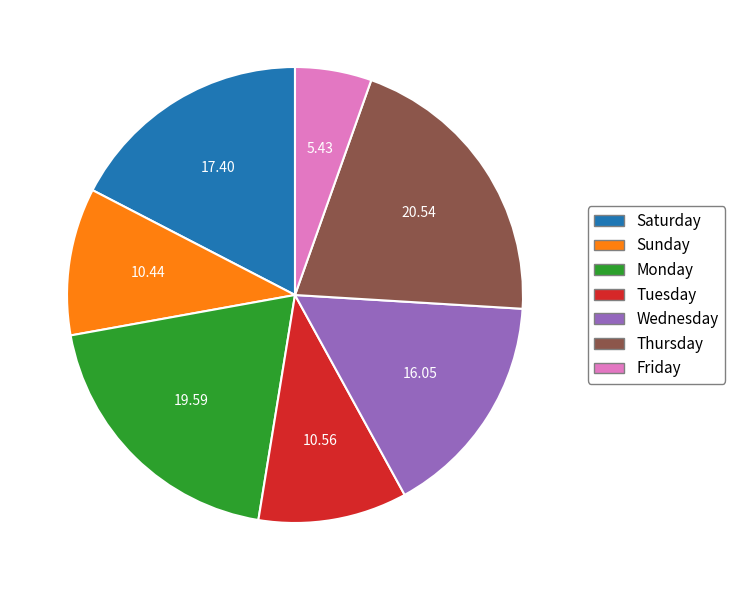

How many slices are in this pie chart?

7